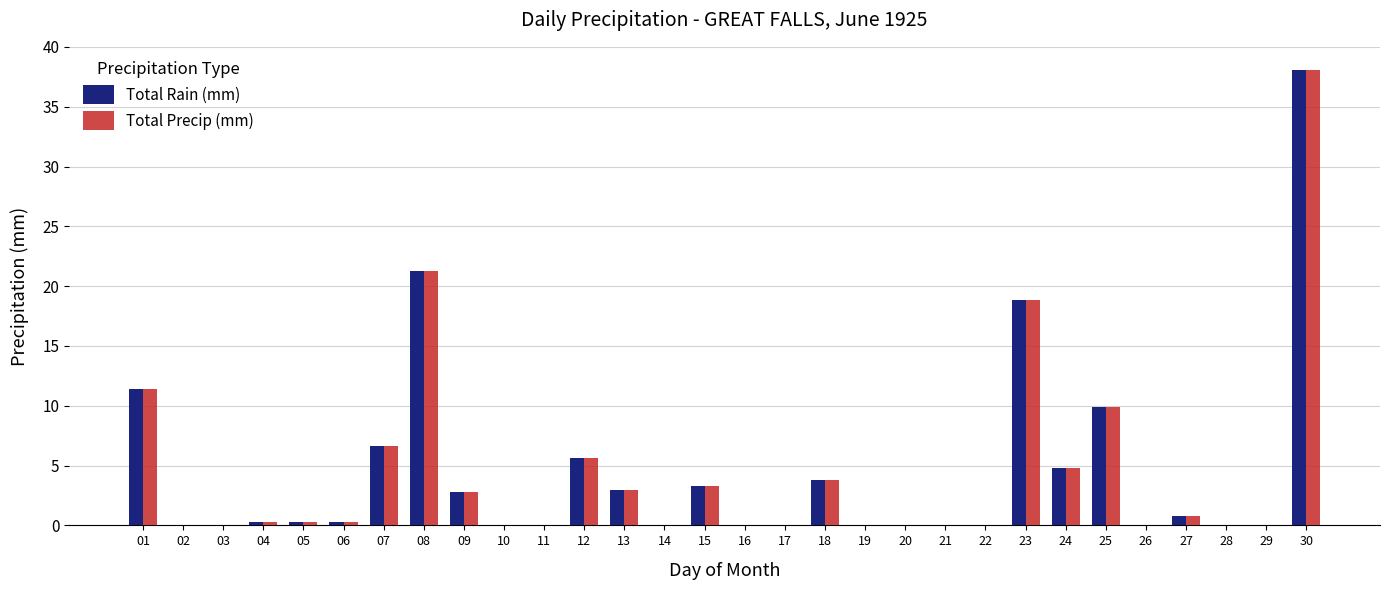

How many categories are shown in the chart?

30